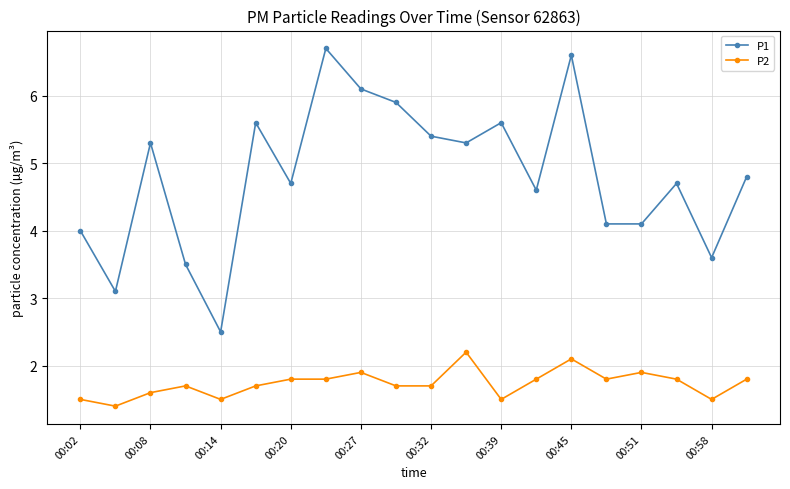

What are all the series names shown in the legend?

P1, P2